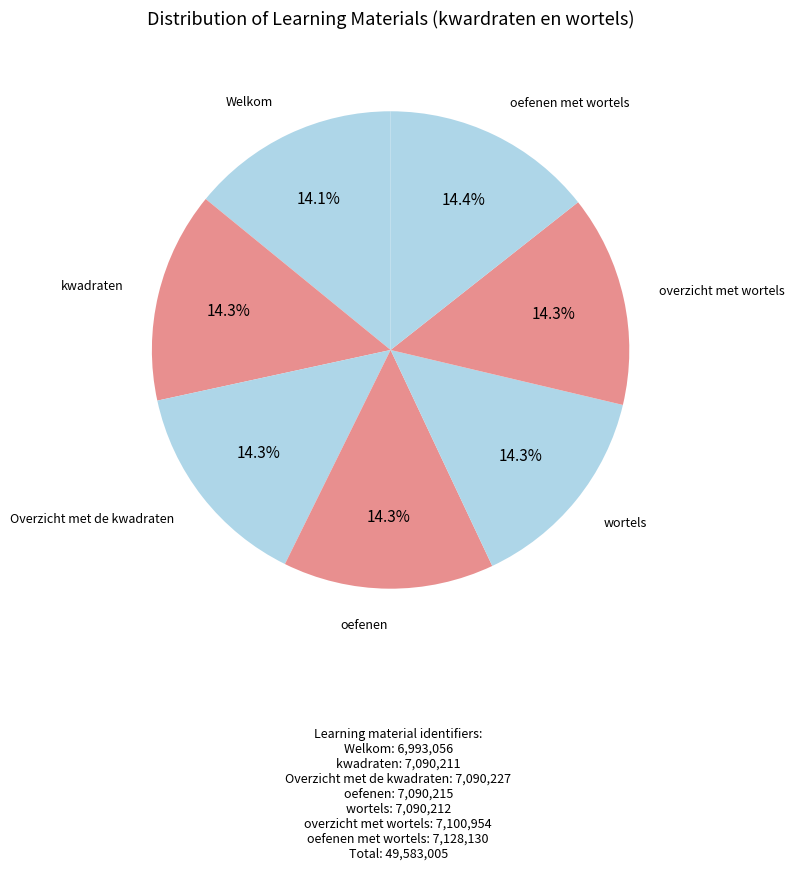

What is the largest slice in the pie chart?

oefenen met wortels